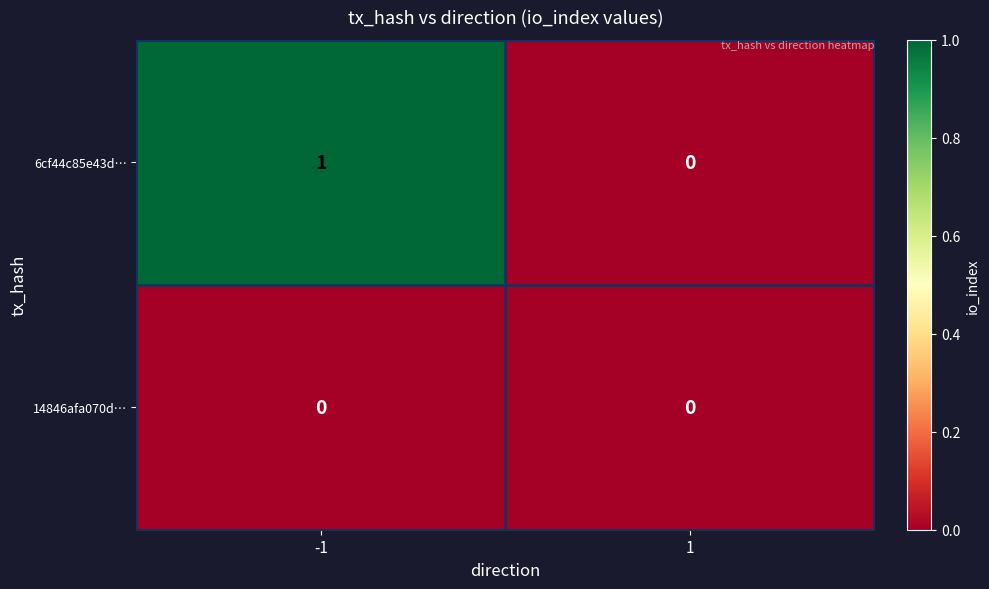

Reading left to right, list all the values displayed in this chart.

6cf44c85e43d…: 1	0
14846afa070d…: 0	0